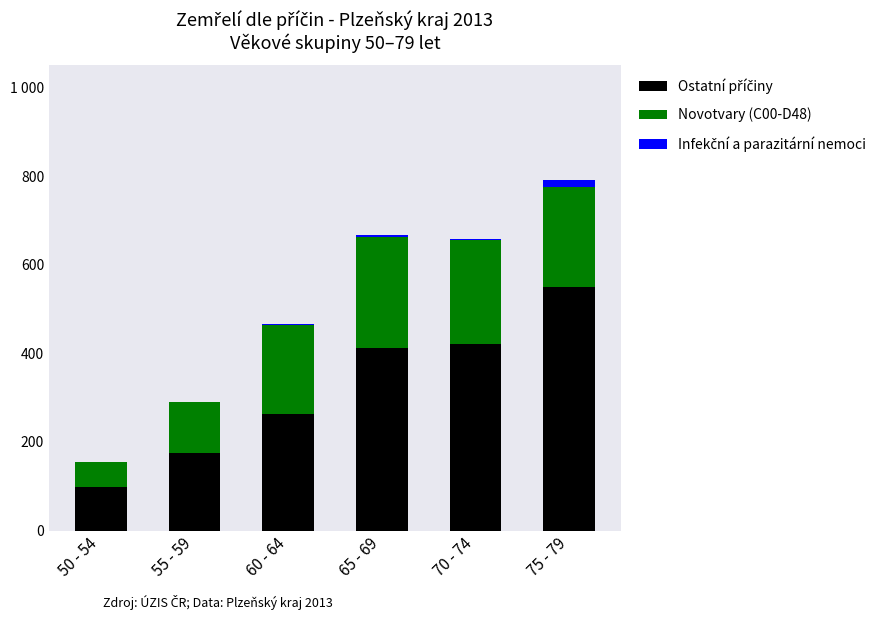

The value of Infekční a parazitární nemoci at 65 - 69 is 1. True or false?

False